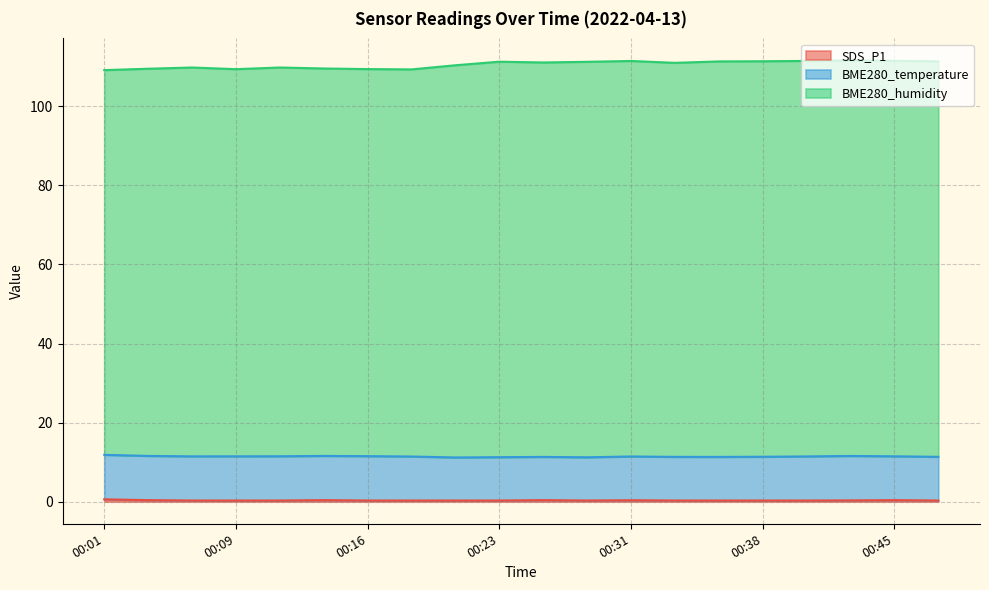

Does the chart have visible grid lines?

Yes